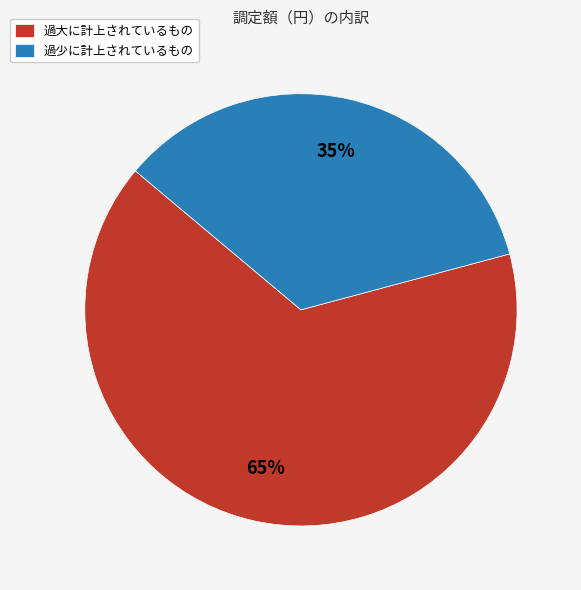

How many slices are in this pie chart?

2